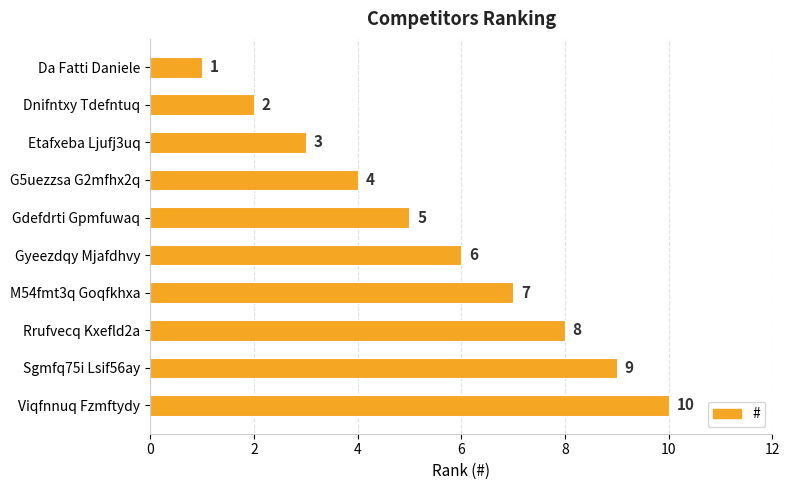

How many values are below 6?

5